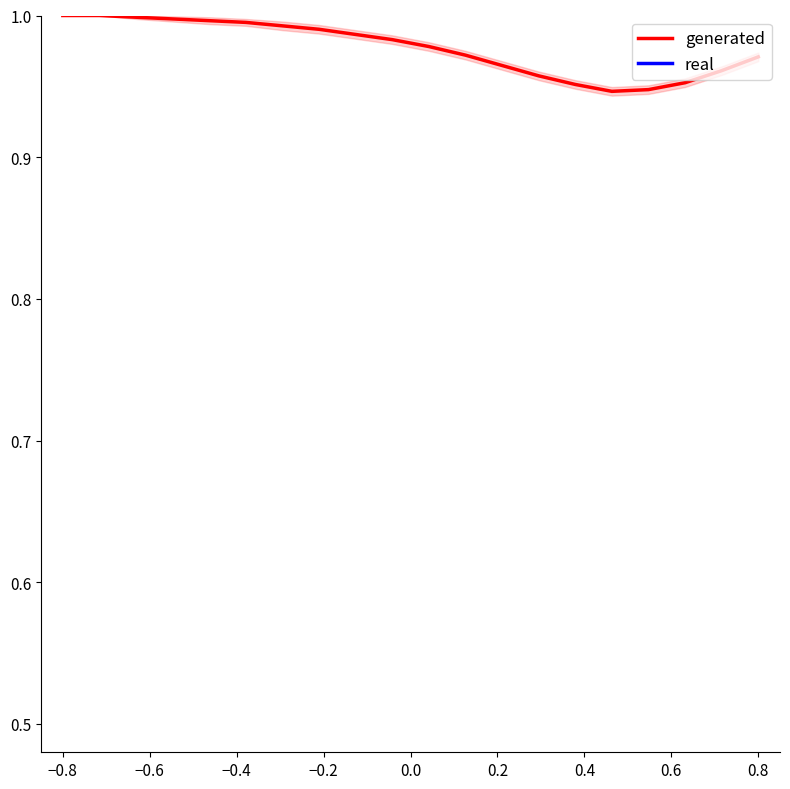

True or false: generated has more than 2 interior local peaks.

False